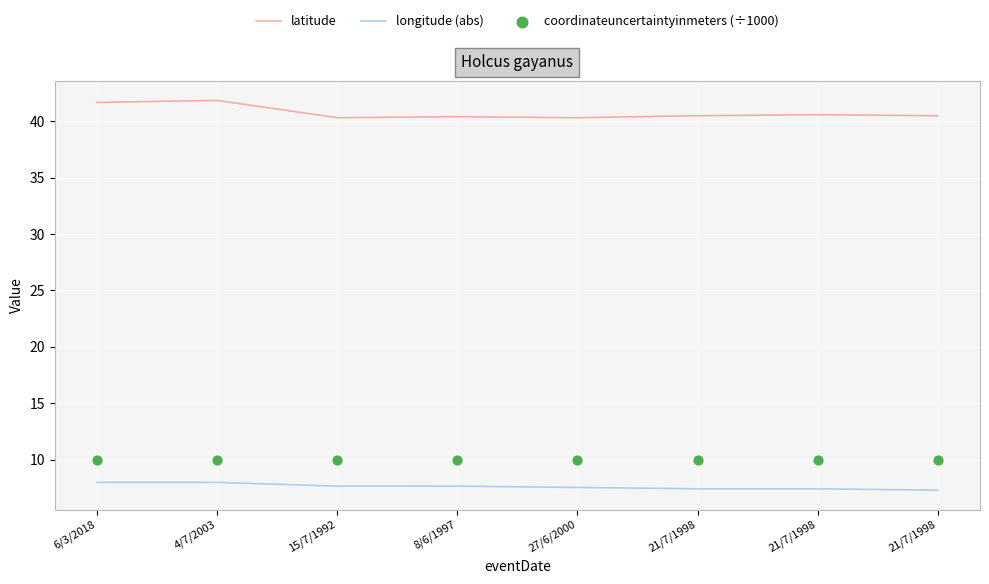

Which series has the largest total across all categories?

latitude